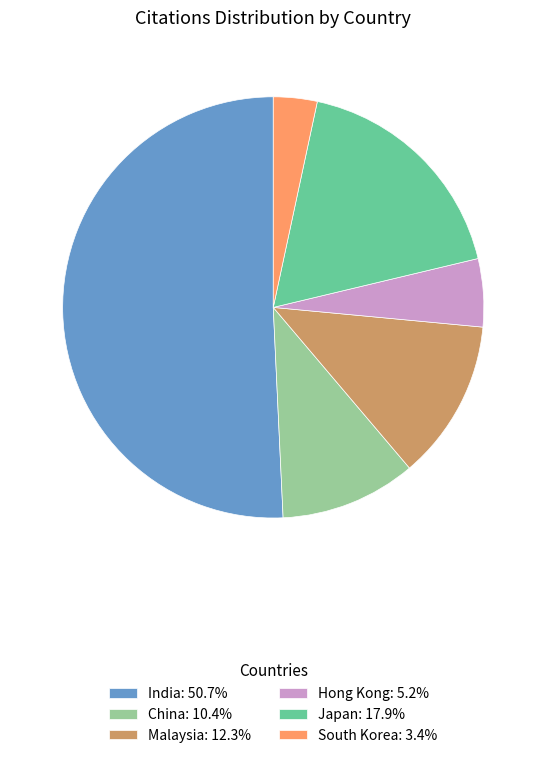

The Japan slice represents 9% of the pie. True or false?

False